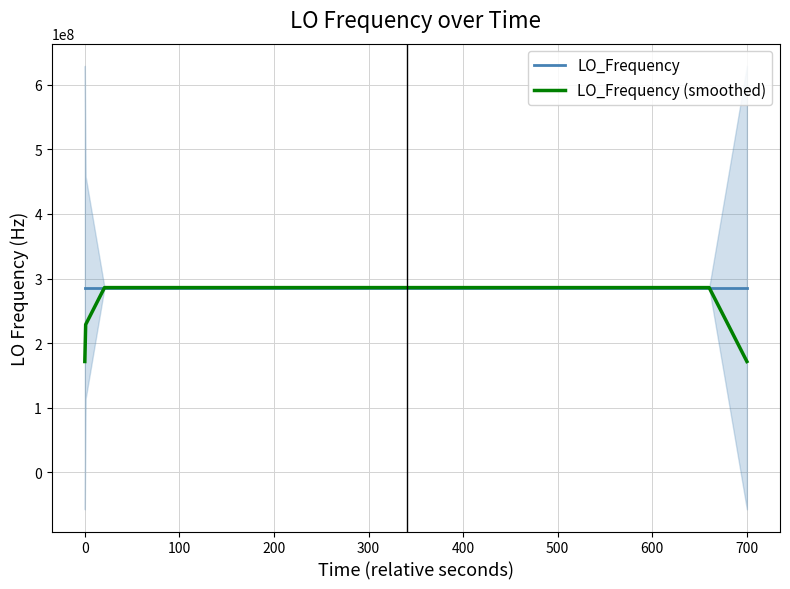

How many intersections are there between LO_Frequency and LO_Frequency (smoothed)?

19